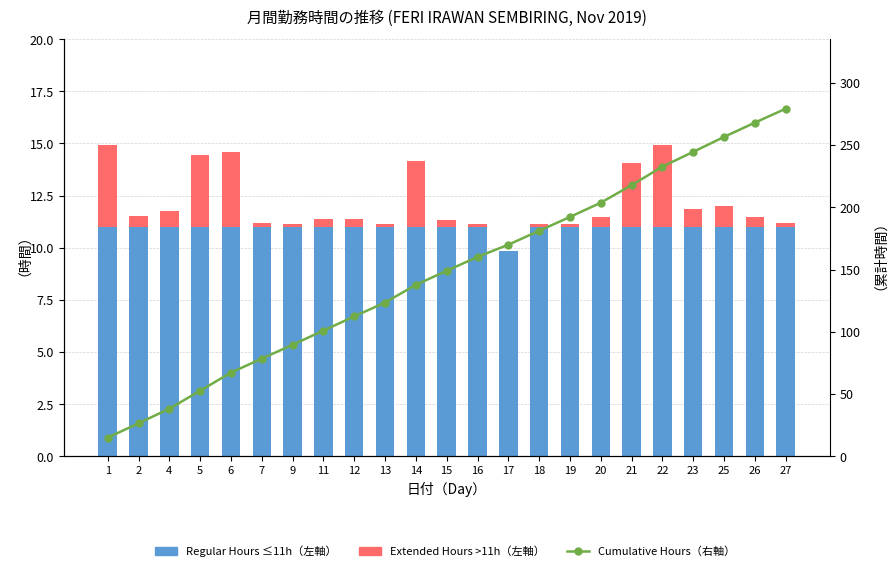

What is the sum of all Cumulative Hours（右軸） values?

3396.5